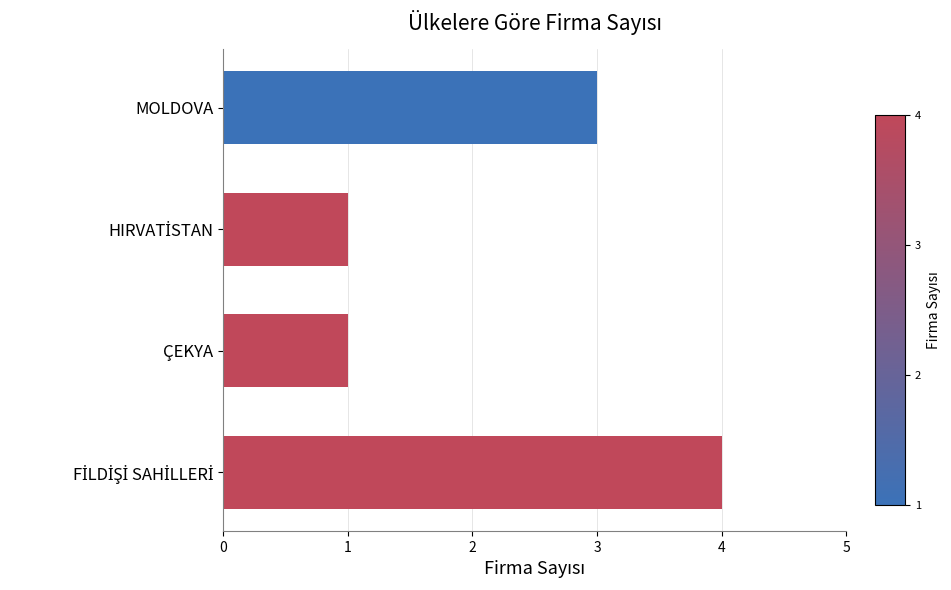

How many bars are there in total?

4